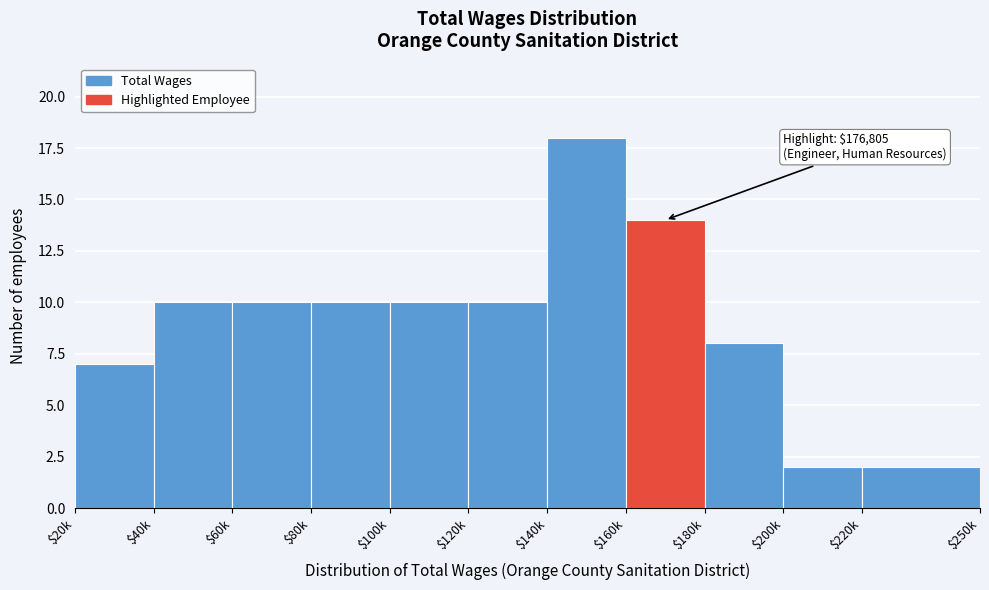

Reading right to left, list all the values displayed in this chart.

2	2	8	14	18	10	10	10	10	10	7